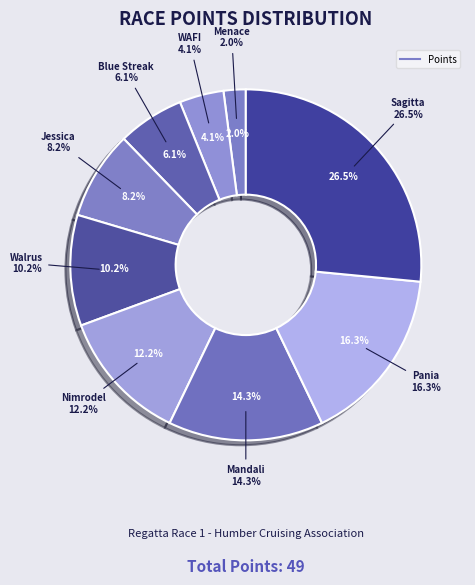

Which has a higher value, Nimrodel or Pania?

Pania